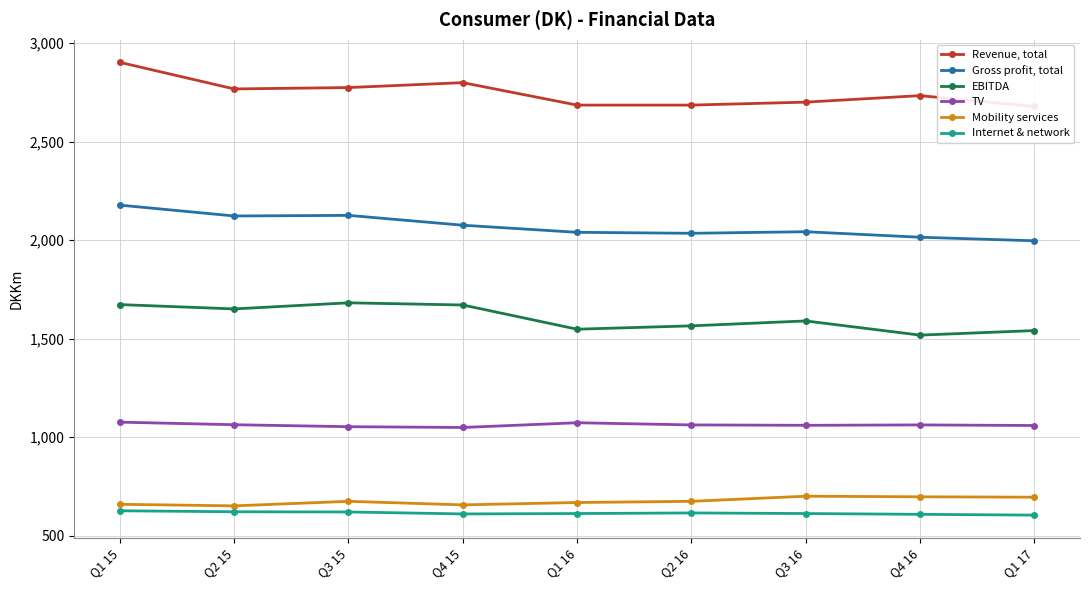

What is the sum of all Mobility services values?

6074